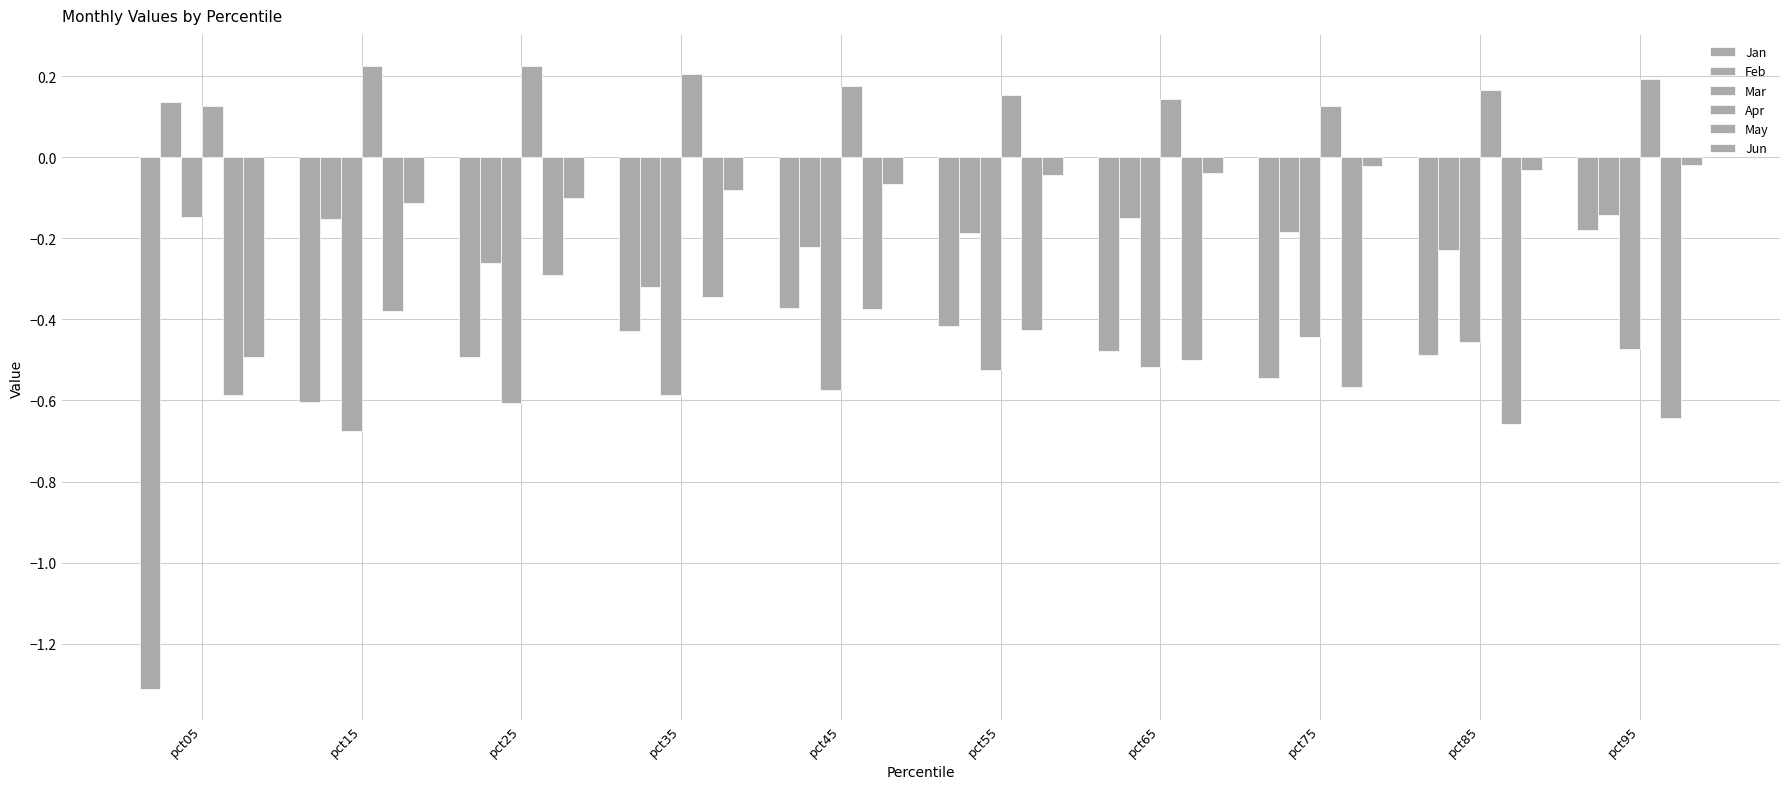

Which has a higher value, pct65 or pct45?

pct45